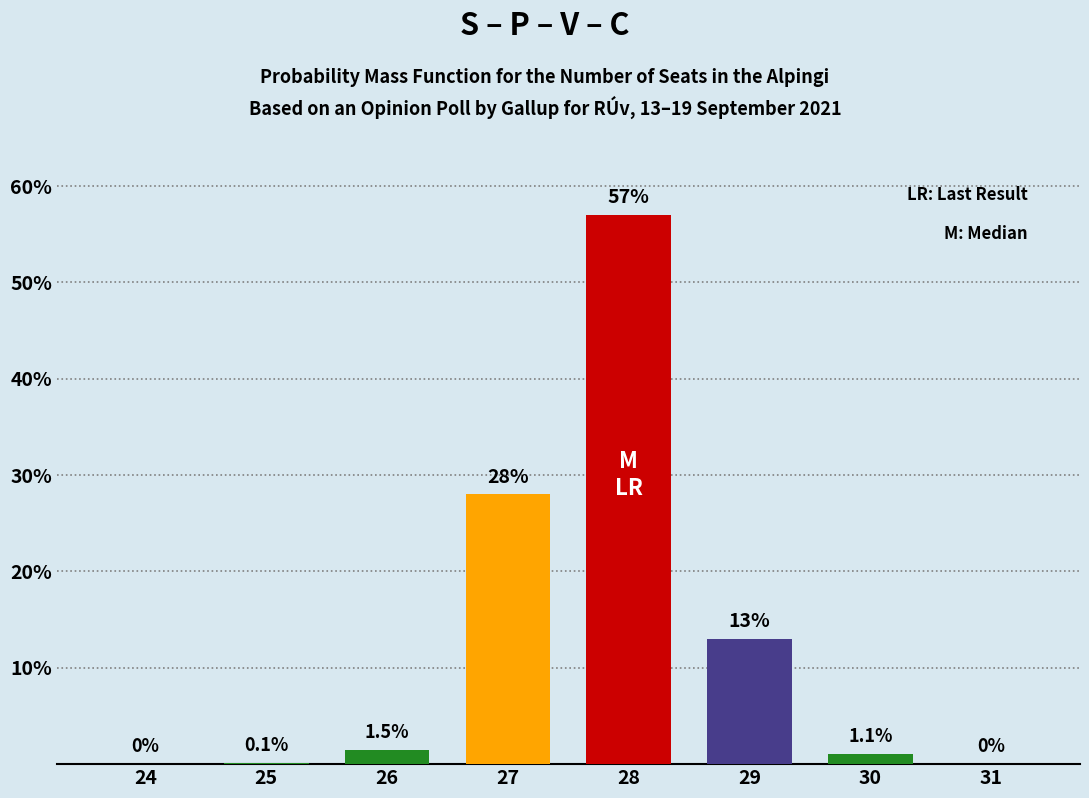

Reading right to left, list all the values displayed in this chart.

31=0.0	30=1.1	29=13.0	28=57.0	27=28.0	26=1.5	25=0.1	24=0.0